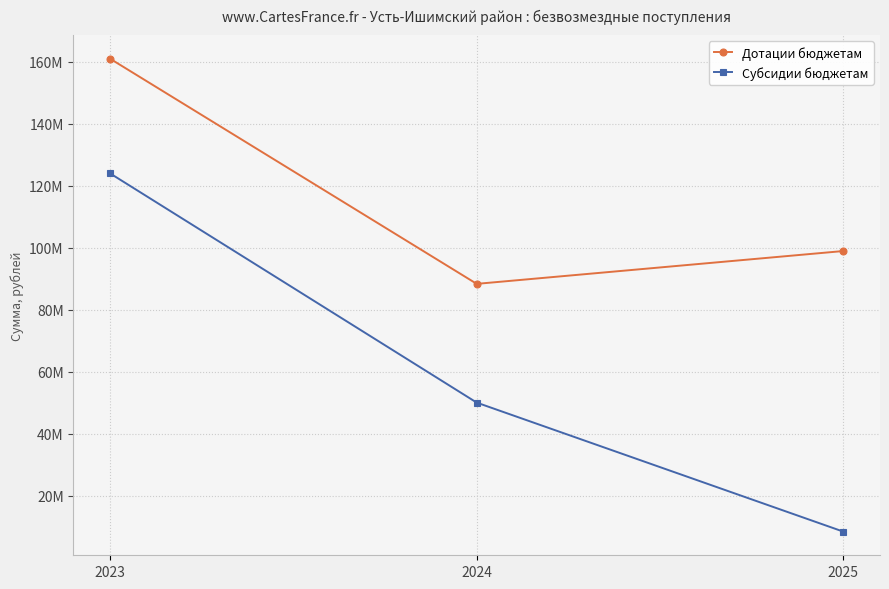

What is the value of the Дотации бюджетам point at the 2nd from the left?

88409838.0